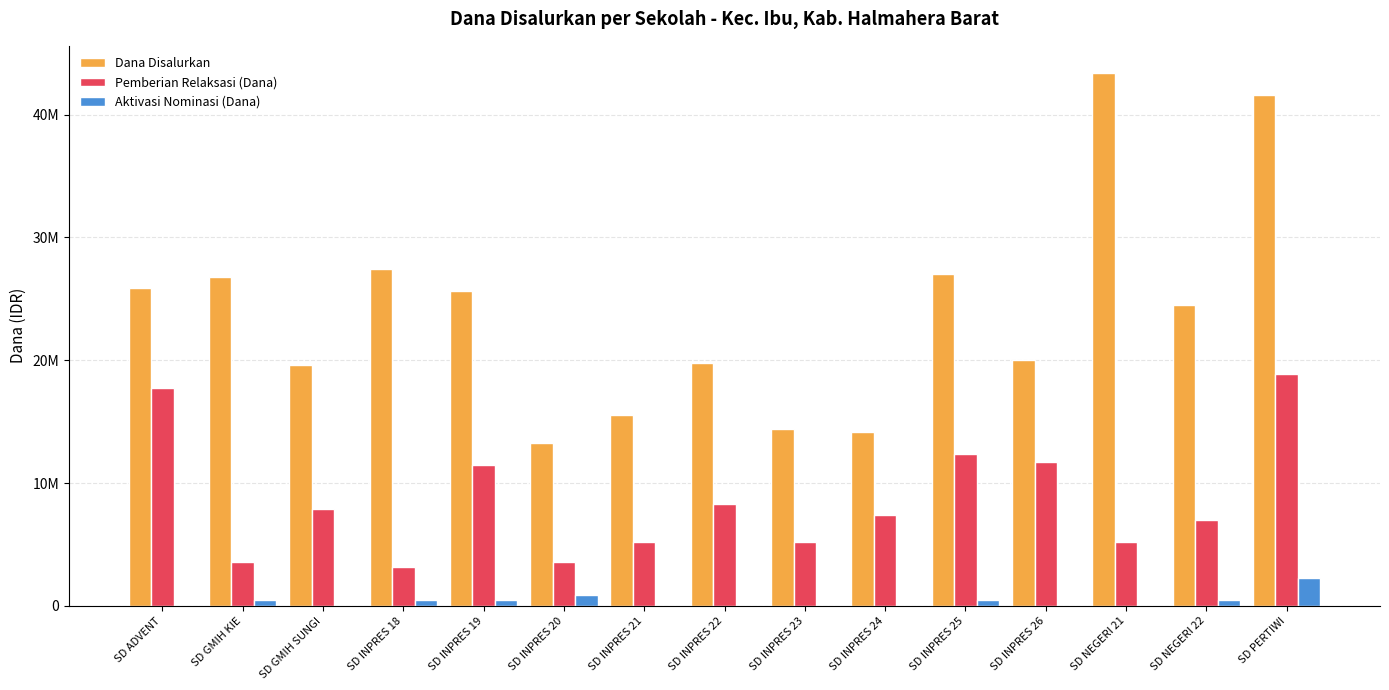

Reading left to right, extract all data points from this chart.

Dana Disalurkan: SD ADVENT=25875000	SD GMIH KIE=26775000	SD GMIH SUNGI=19575000	SD INPRES 18=27450000	SD INPRES 19=25650000	SD INPRES 20=13275000	SD INPRES 21=15525000	SD INPRES 22=19800000	SD INPRES 23=14400000	SD INPRES 24=14175000	SD INPRES 25=27000000	SD INPRES 26=20025000	SD NEGERI 21=43425000	SD NEGERI 22=24525000	SD PERTIWI=41625000
Pemberian Relaksasi (Dana): SD ADVENT=17775000	SD GMIH KIE=3600000	SD GMIH SUNGI=7875000	SD INPRES 18=3150000	SD INPRES 19=11475000	SD INPRES 20=3600000	SD INPRES 21=5175000	SD INPRES 22=8325000	SD INPRES 23=5175000	SD INPRES 24=7425000	SD INPRES 25=12375000	SD INPRES 26=11700000	SD NEGERI 21=5175000	SD NEGERI 22=6975000	SD PERTIWI=18900000
Aktivasi Nominasi (Dana): SD ADVENT=0	SD GMIH KIE=450000	SD GMIH SUNGI=0	SD INPRES 18=450000	SD INPRES 19=450000	SD INPRES 20=900000	SD INPRES 21=0	SD INPRES 22=0	SD INPRES 23=0	SD INPRES 24=0	SD INPRES 25=450000	SD INPRES 26=0	SD NEGERI 21=0	SD NEGERI 22=450000	SD PERTIWI=2250000